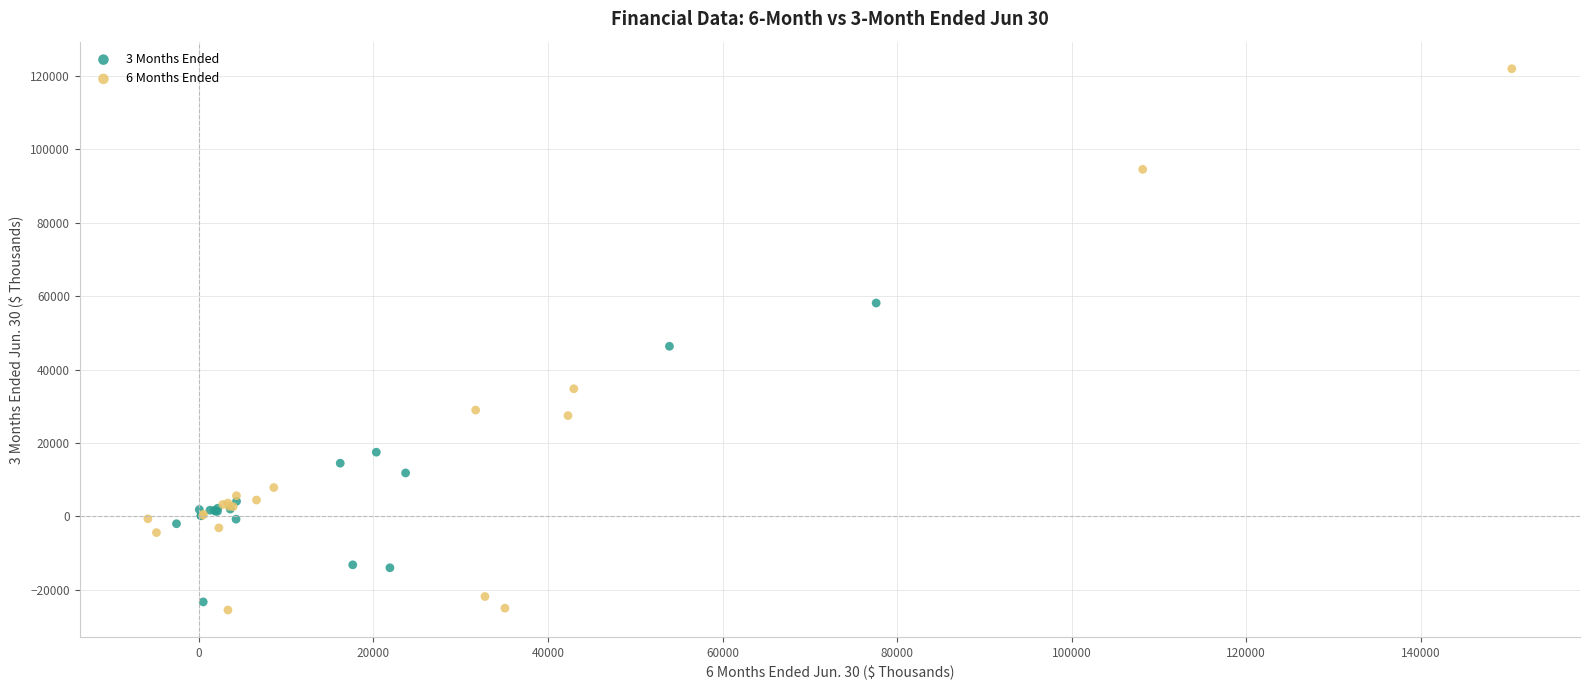

Which series contains the highest Y value?

6 Months Ended